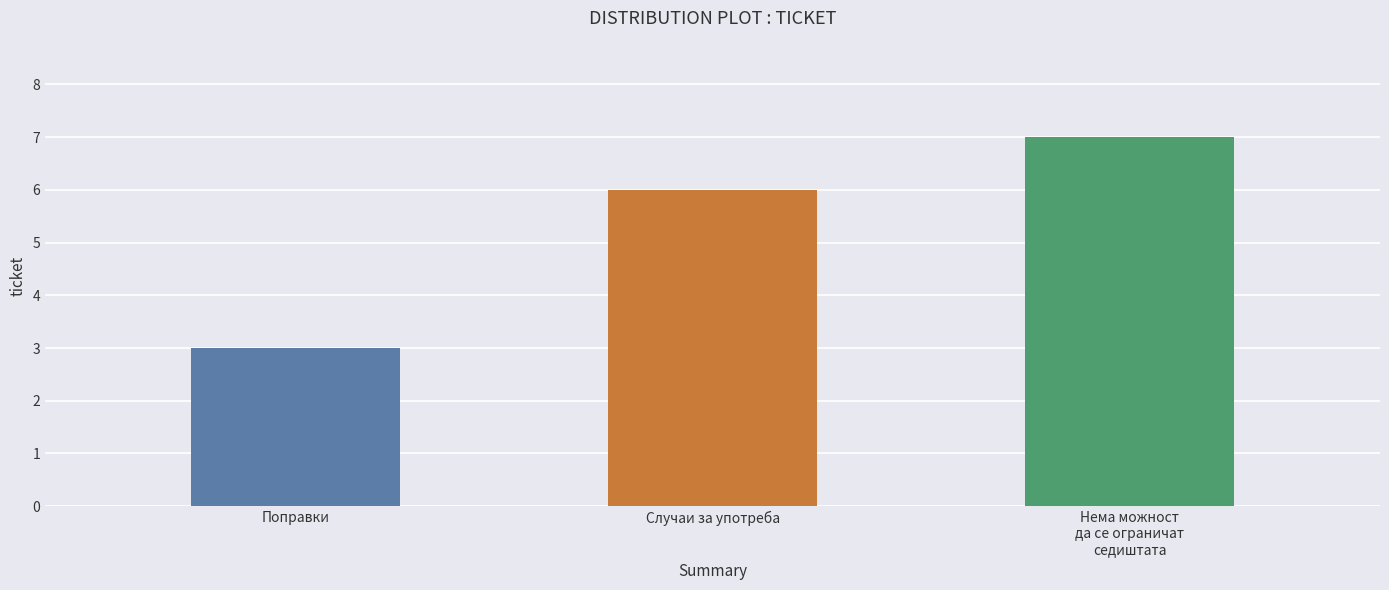

At which label is the value closest to 5?

Случаи за употреба